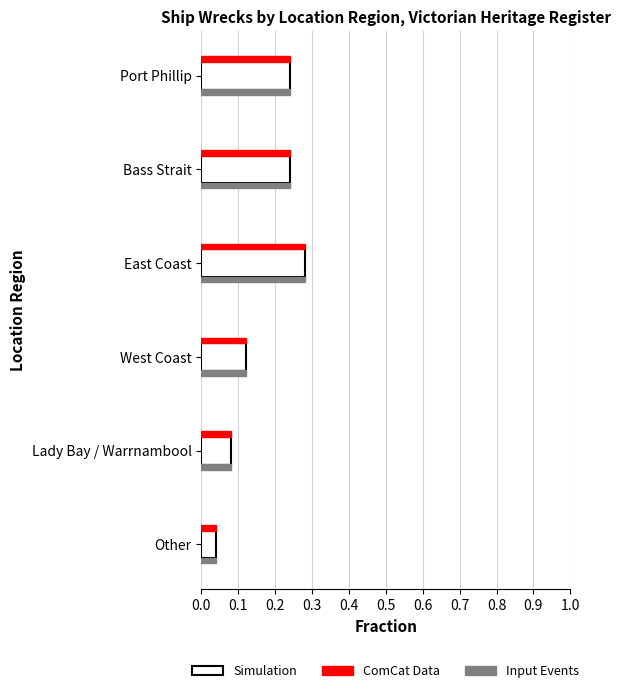

At which label does Simulation reach its minimum?

Other